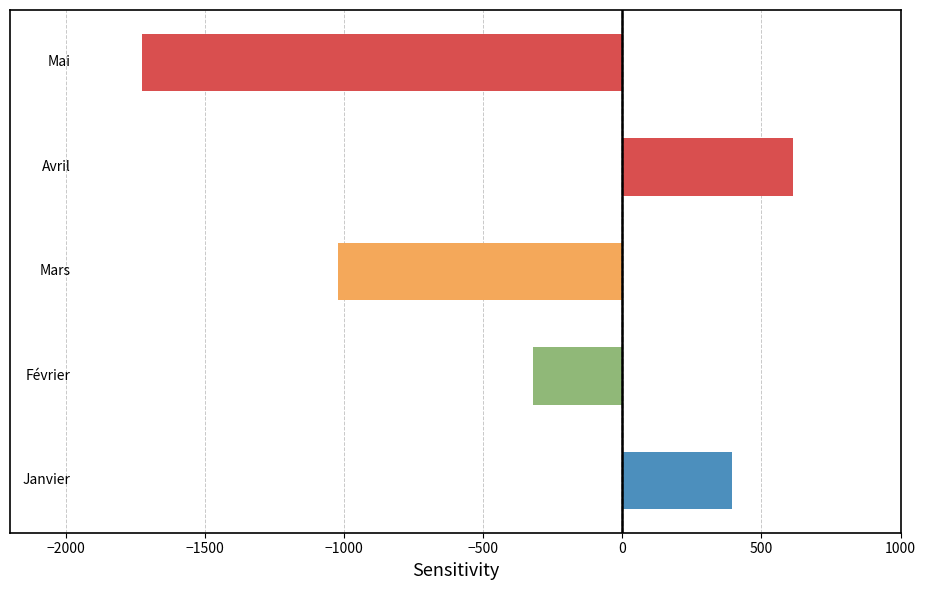

What is the average value?

-411.9